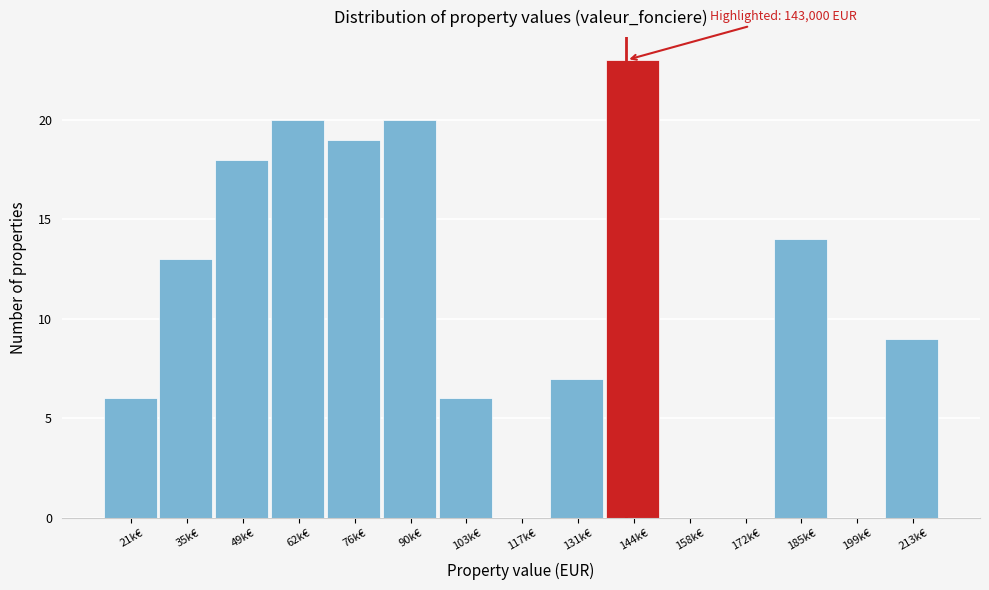

Reading right to left, transcribe all the data shown in this chart.

213k€=9	199k€=0	185k€=14	172k€=0	158k€=0	144k€=23	131k€=7	117k€=0	103k€=6	90k€=20	76k€=19	62k€=20	49k€=18	35k€=13	21k€=6